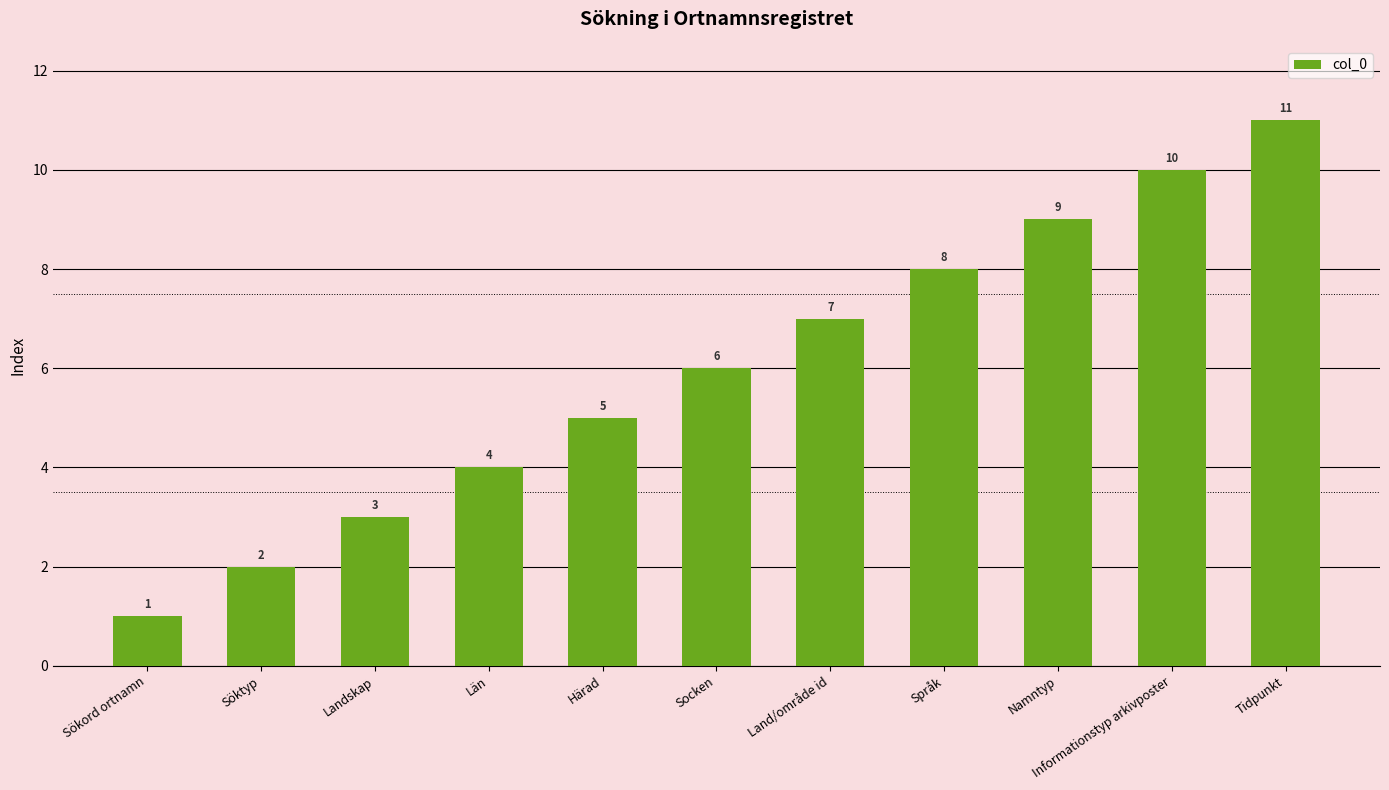

What is the minimum value shown in the chart?

1